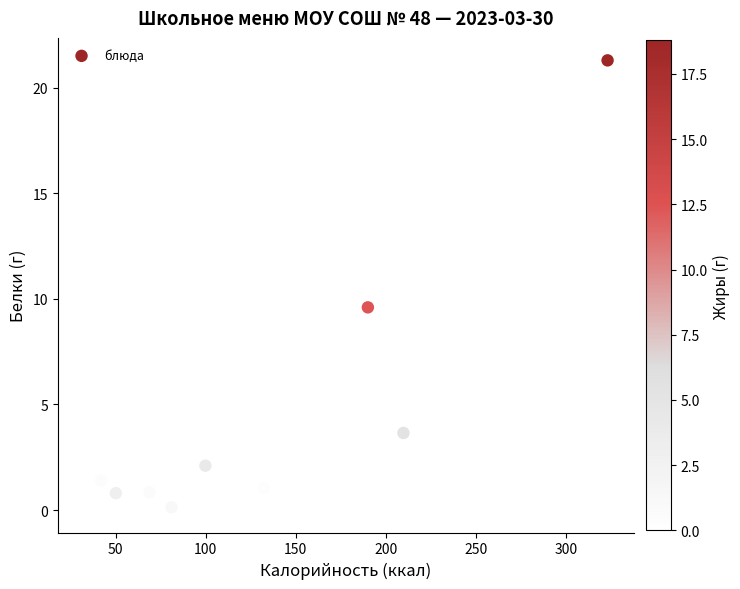

What Y value in the scatter plot is closest to 10?

9.6